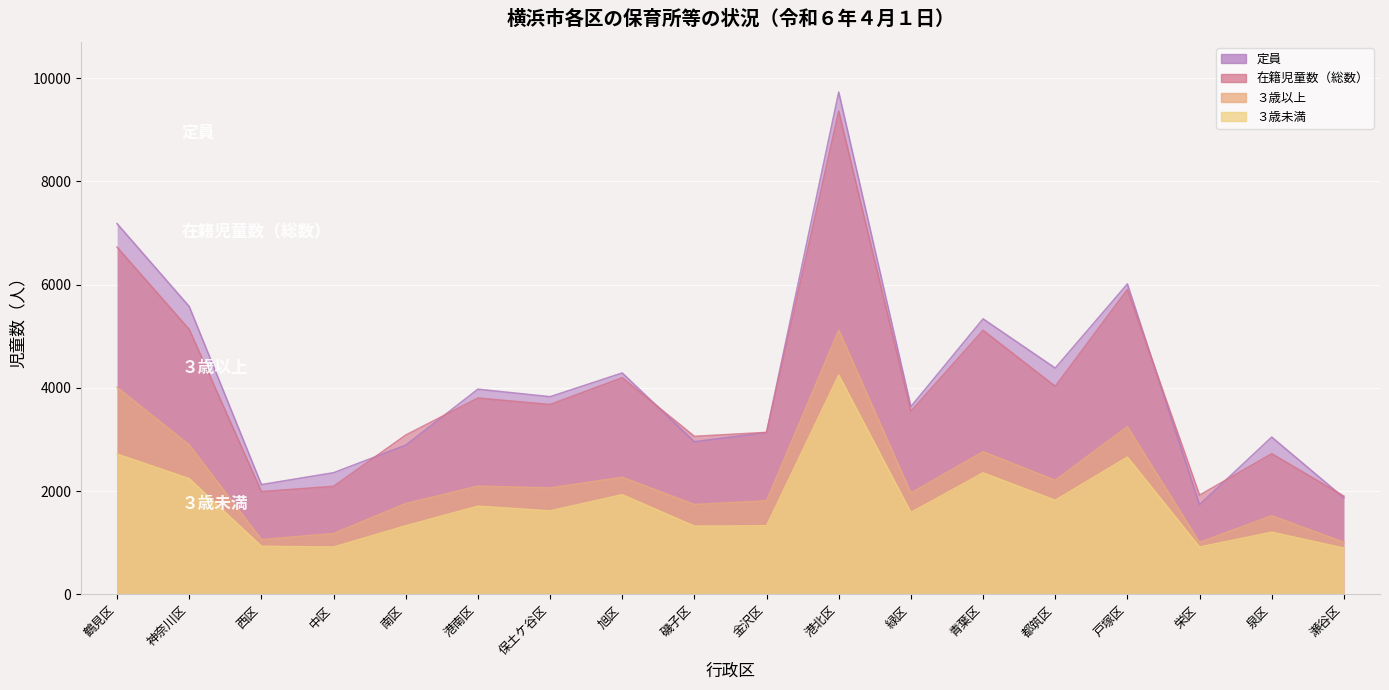

At how many categories does at least one series exceed 6703?

2